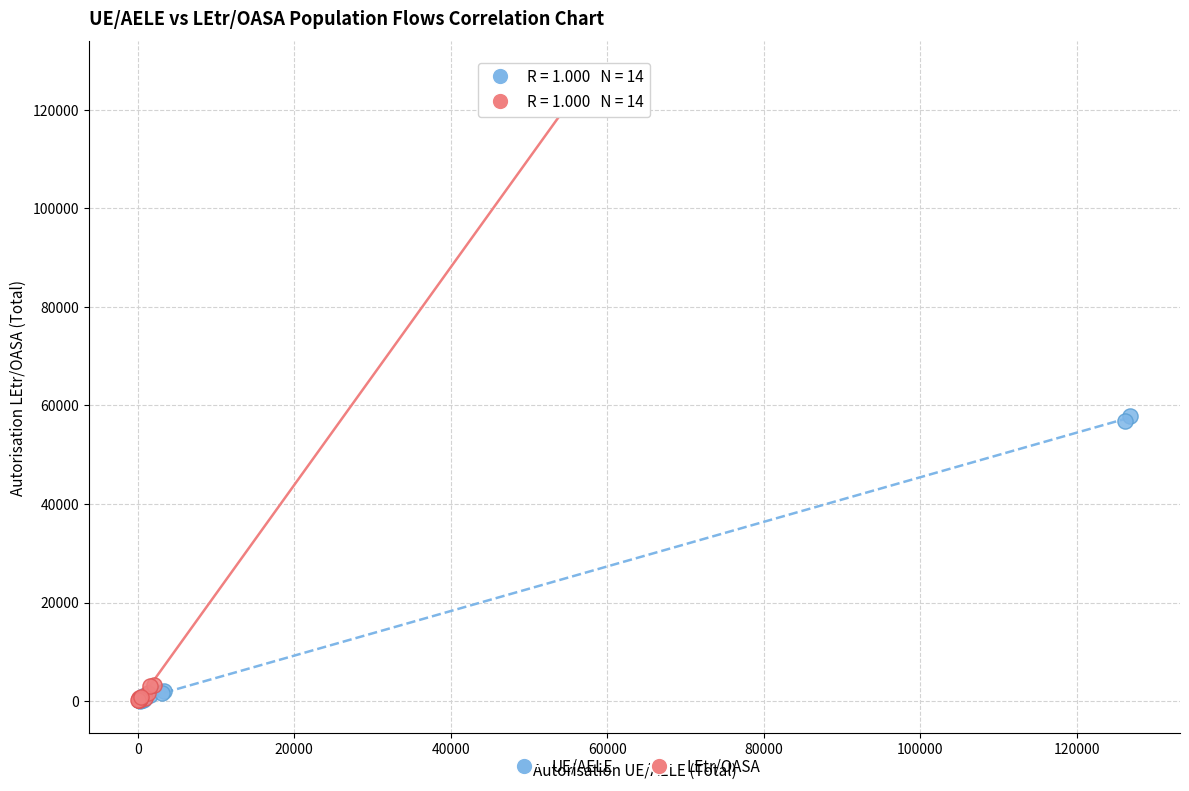

Which series has the largest Y range (max minus min)?

LEtr/OASA